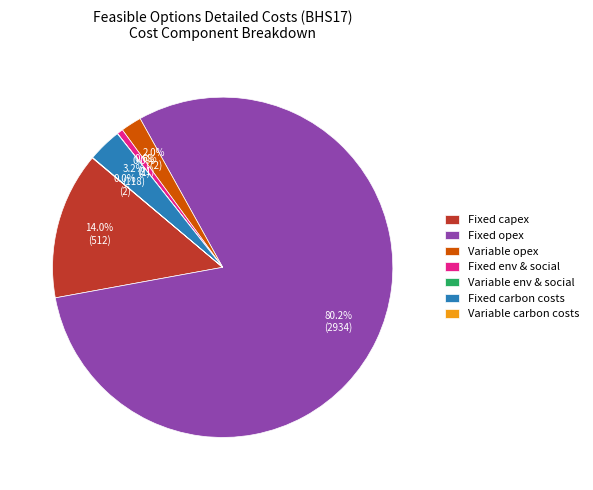

What is the majority slice?

Fixed opex